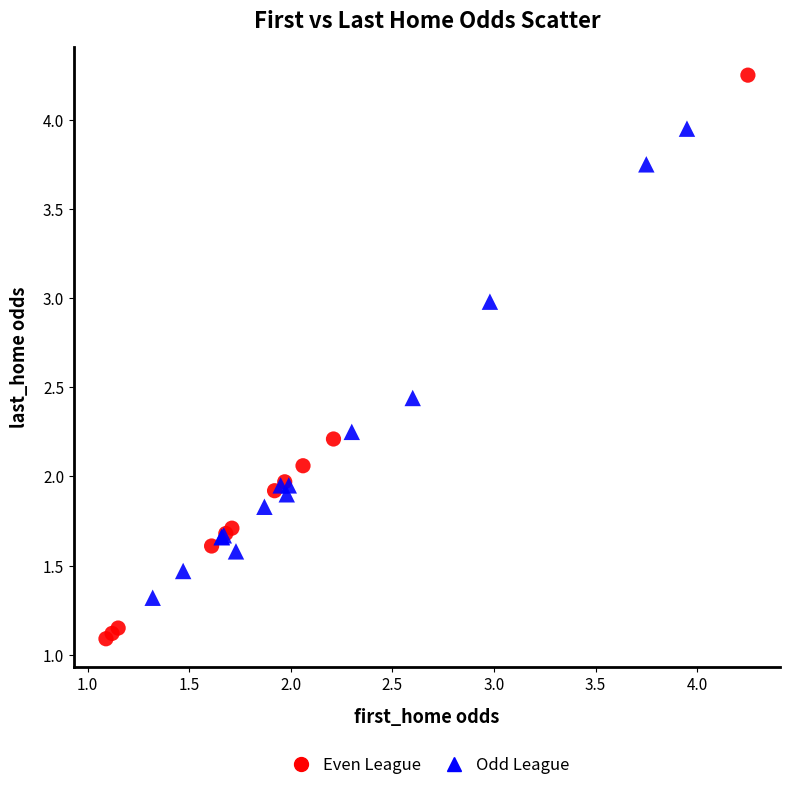

Which series has the widest spread of Y values?

Even League